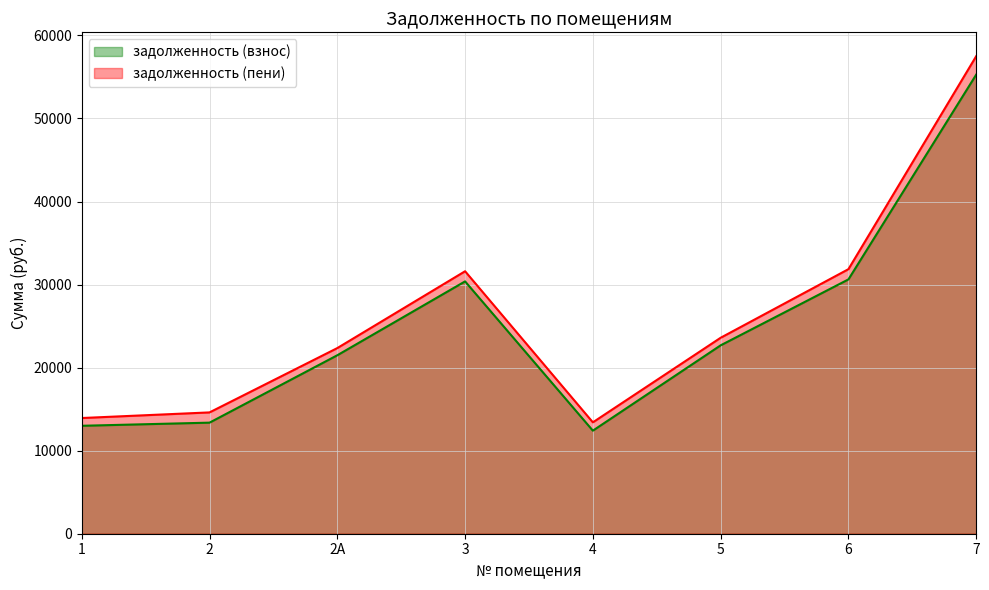

True or false: задолженность (пени) and задолженность (взнос) intersect in this chart.

False